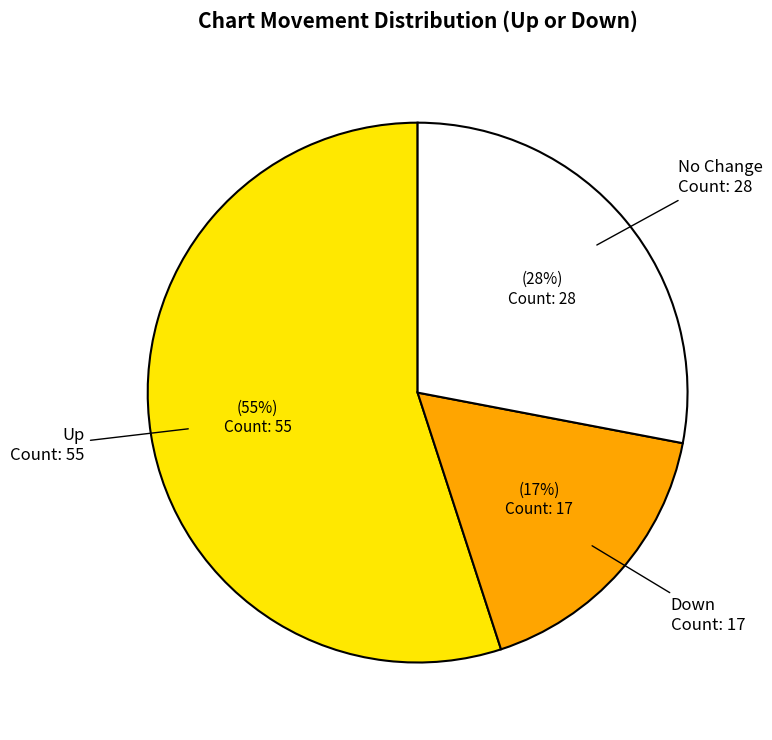

Is there a majority slice in this chart?

Yes